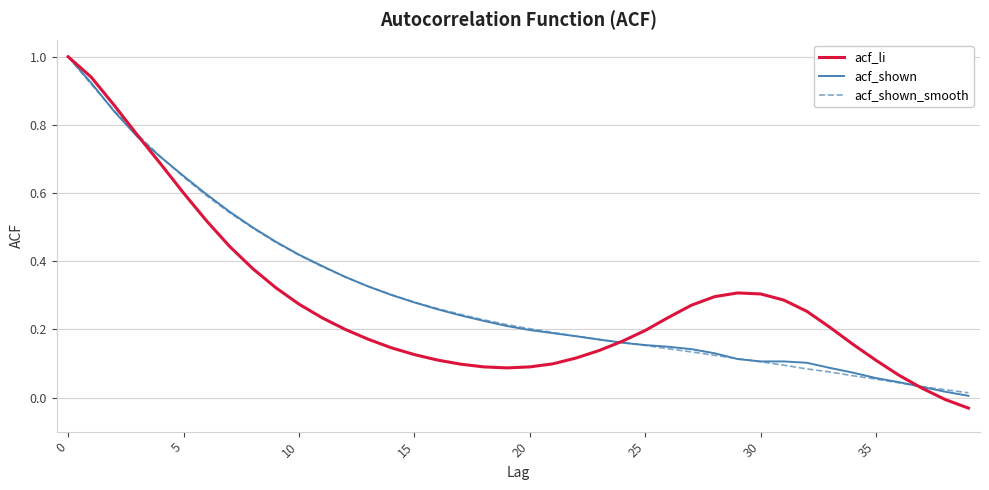

Which series has the largest range (max minus min)?

acf_li